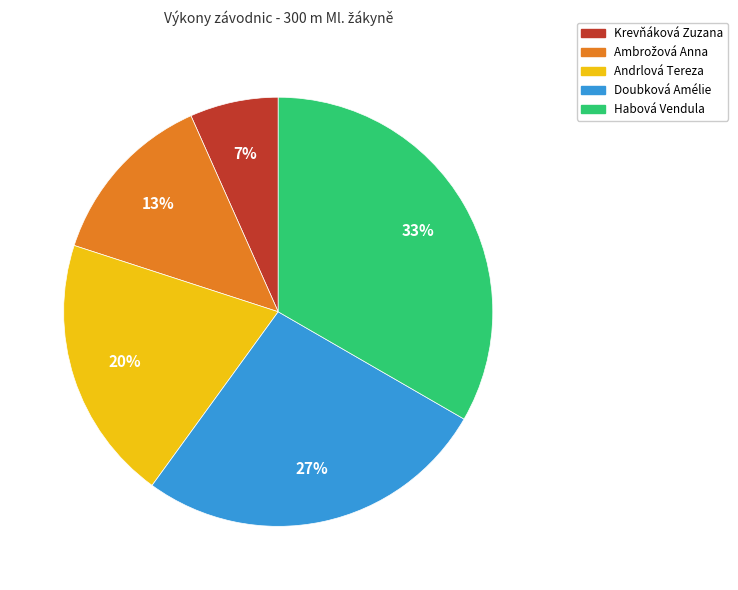

Which has a higher value, Habová Vendula or Krevňáková Zuzana?

Habová Vendula